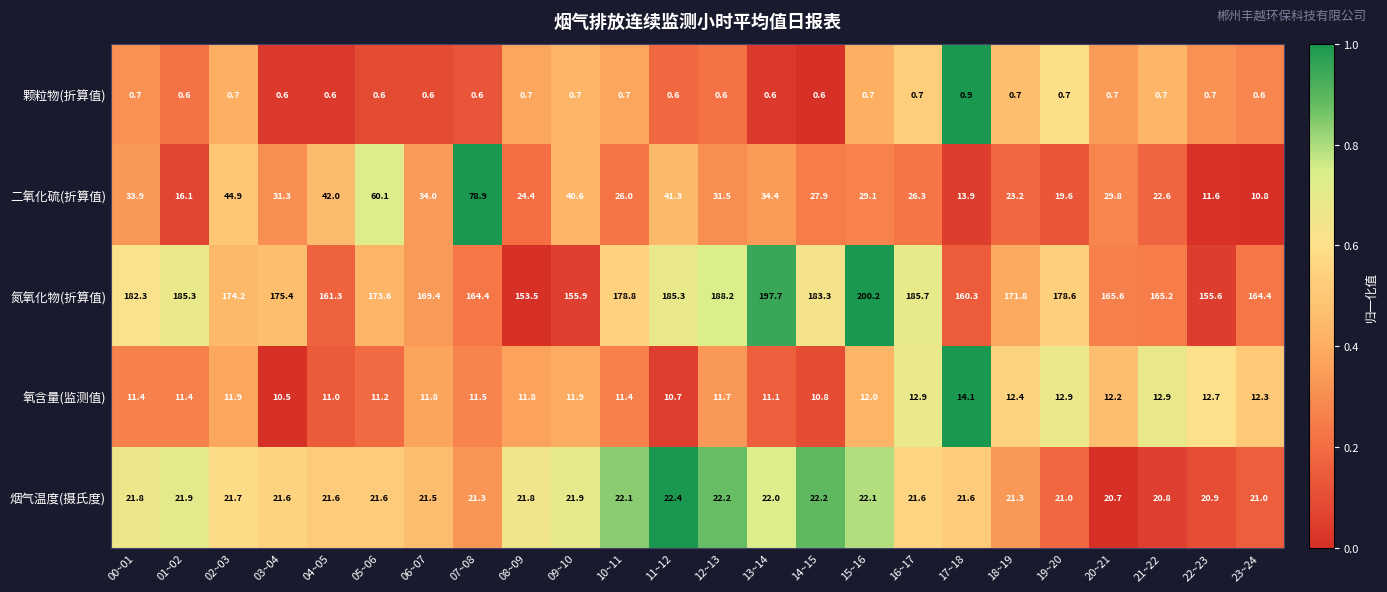

What is the sum of all 二氧化硫(折算值) values?

754.2